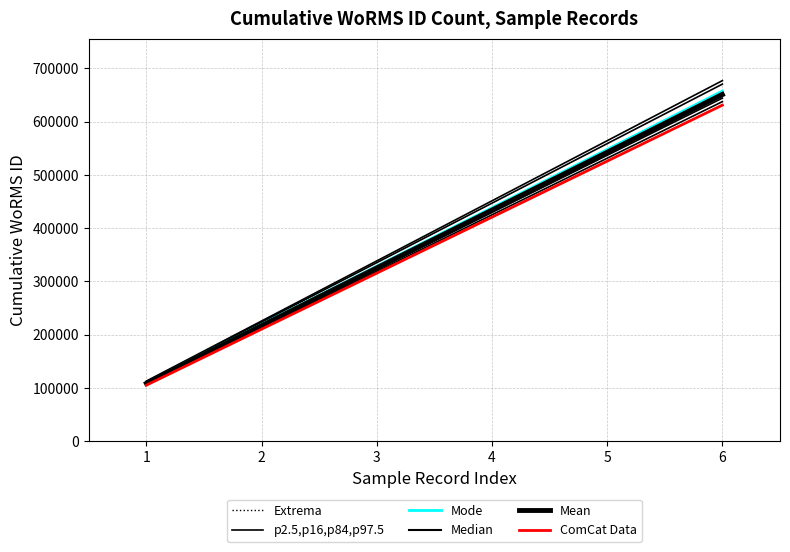

Count the number of categories in the chart.

6